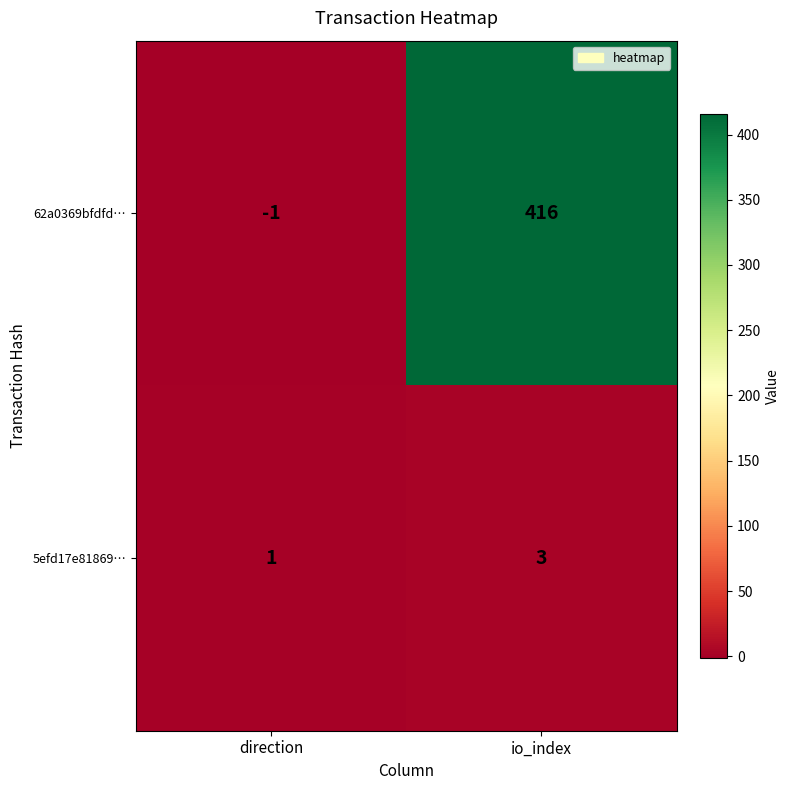

Rank the series by their maximum value, from highest to lowest.

62a0369bfdfd…, 5efd17e81869…